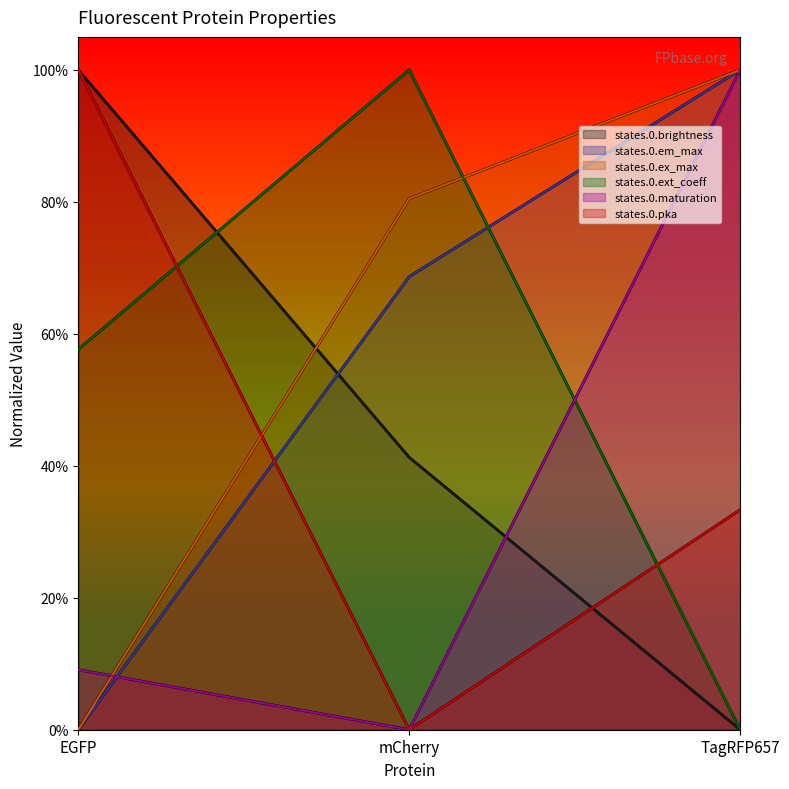

At how many categories does at least one series exceed 0?

3